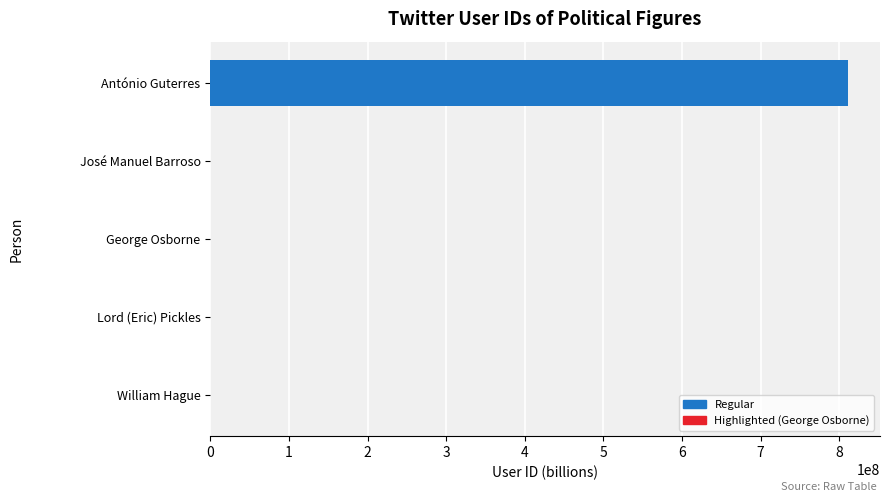

What is the greatest value displayed?

811229675.8